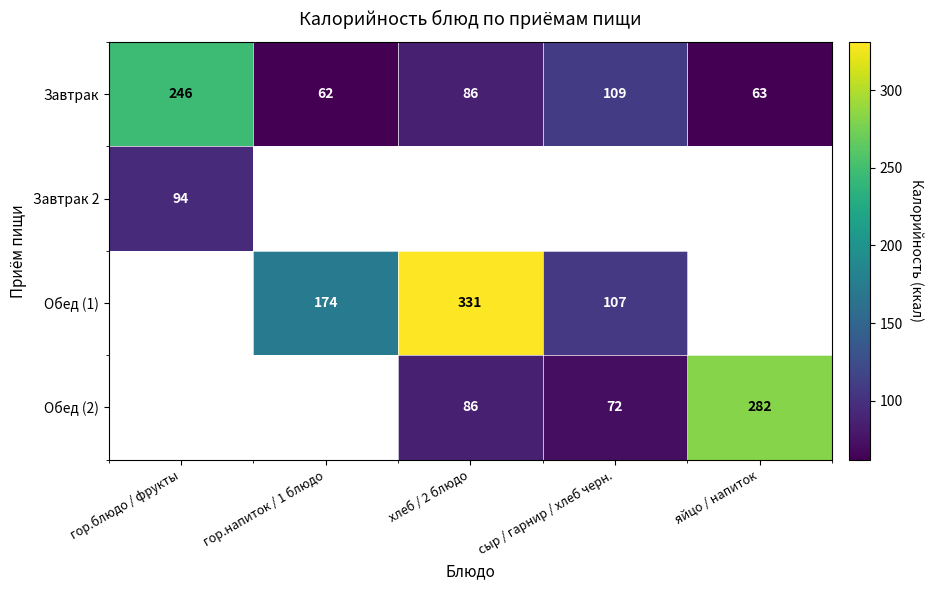

List the labels in order of Завтрак value, smallest first.

гор.напиток / 1 блюдо, яйцо / напиток, хлеб / 2 блюдо, сыр / гарнир / хлеб черн., гор.блюдо / фрукты